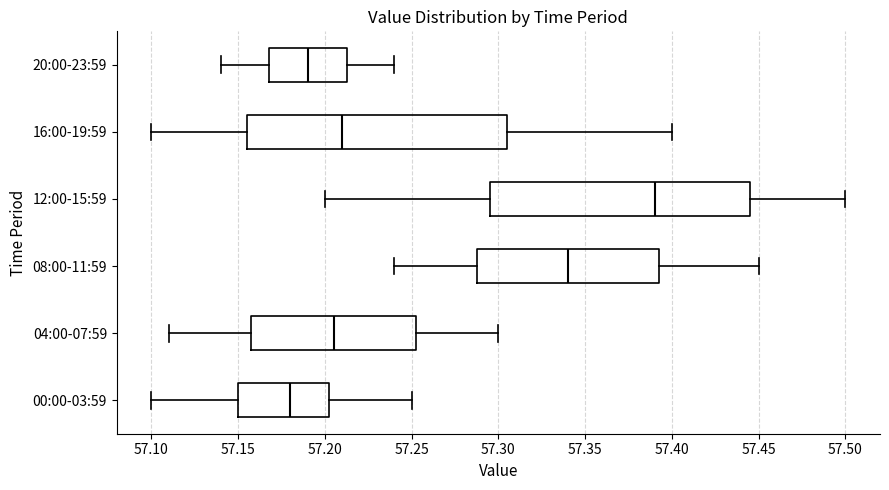

Reading bottom to top, read every box against the x-axis: the position of its median line, the range the box covers, and the ends of its whiskers. The values are not printed on the chart, so give them approximately, as read against the axis.

00:00-03:59: median 57.180, box 57.150 to 57.205, whiskers 57.100 to 57.250
04:00-07:59: median 57.205, box 57.160 to 57.255, whiskers 57.110 to 57.300
08:00-11:59: median 57.340, box 57.290 to 57.395, whiskers 57.240 to 57.450
12:00-15:59: median 57.390, box 57.295 to 57.445, whiskers 57.200 to 57.500
16:00-19:59: median 57.210, box 57.155 to 57.305, whiskers 57.100 to 57.400
20:00-23:59: median 57.190, box 57.170 to 57.215, whiskers 57.140 to 57.240